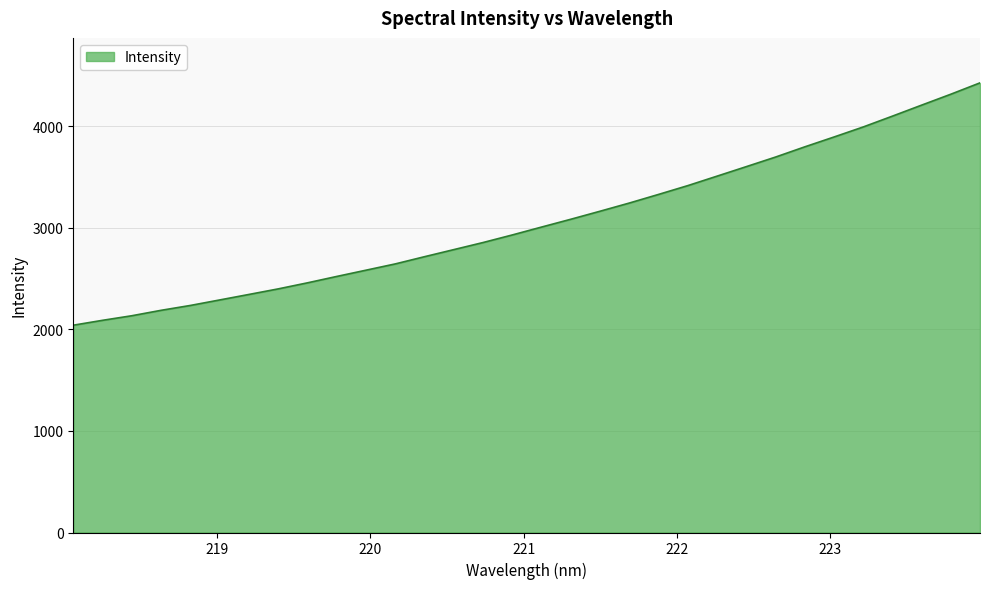

What is the smallest value displayed?

2041.1